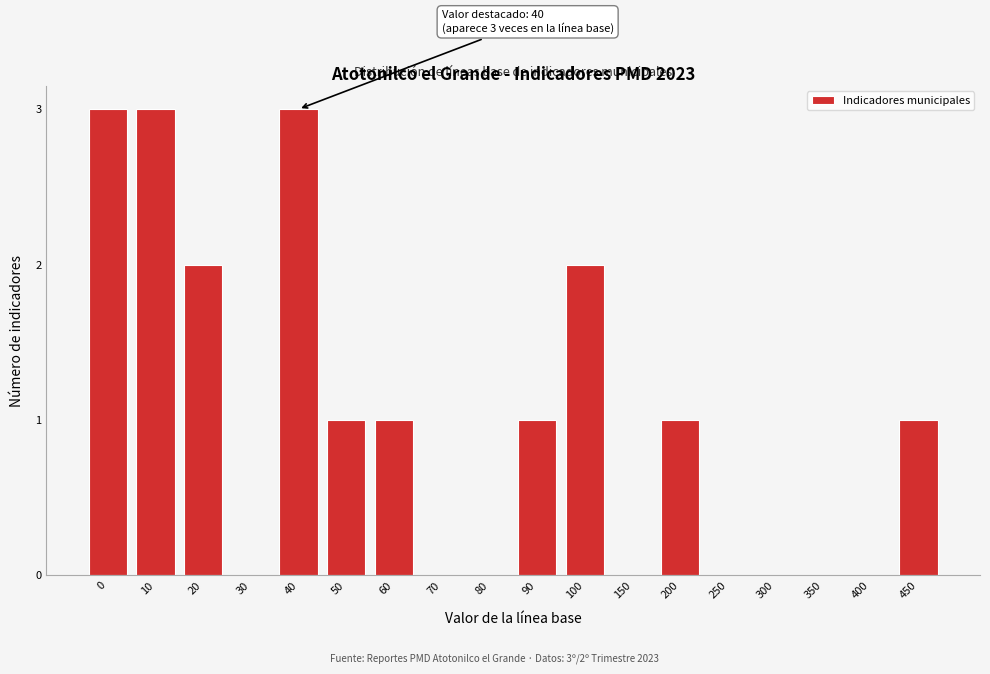

Reading left to right, what are all the values shown in this chart?

0=3	10=3	20=2	30=0	40=3	50=1	60=1	70=0	80=0	90=1	100=2	150=0	200=1	250=0	300=0	350=0	400=0	450=1